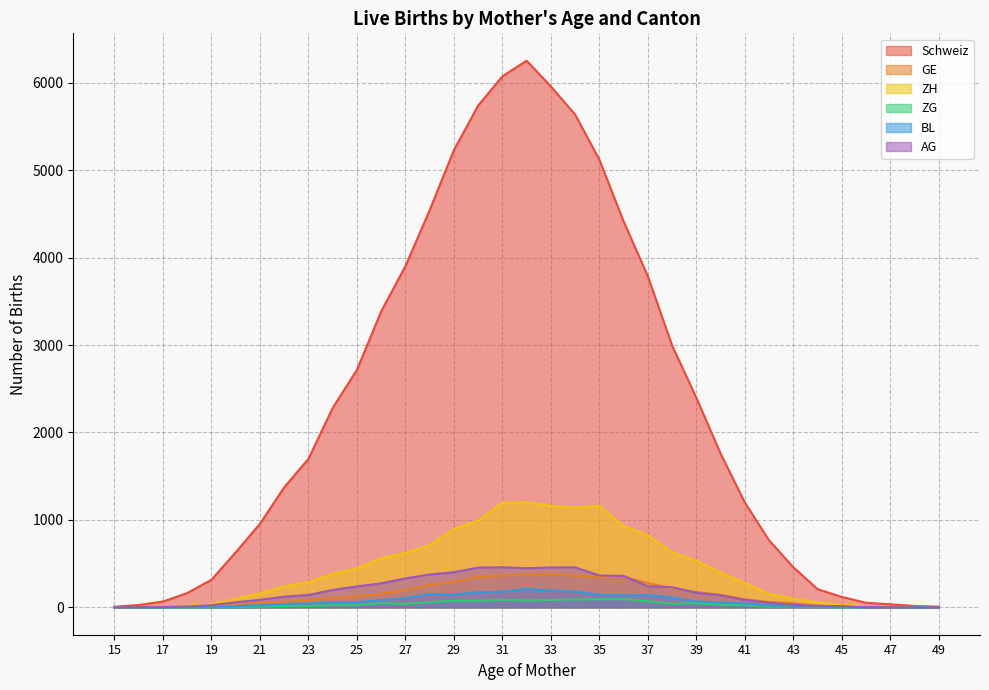

Reading left to right, what are all the values shown in this chart?

Schweiz: 7	27	67	164	316	630	956	1373	1698	2281	2716	3385	3902	4542	5228	5738	6072	6251	5956	5635	5119	4413	3785	2994	2396	1759	1199	766	460	208	120	53	35	17	8
GE: 0	5	7	12	22	34	58	63	79	104	128	155	197	258	293	348	365	375	381	361	346	346	279	219	176	143	94	62	48	20	13	10	3	2	0
ZH: 0	4	11	19	39	99	161	241	289	383	447	561	621	712	895	994	1193	1204	1160	1142	1162	930	824	631	532	398	279	157	99	59	25	12	4	7	2
ZG: 0	0	0	0	2	2	7	16	17	28	26	47	40	61	75	77	86	80	85	90	93	95	69	41	48	29	26	7	12	4	0	0	2	0	0
BL: 1	0	2	8	6	14	25	38	45	58	60	84	105	154	146	173	179	212	192	183	142	138	141	113	67	57	46	23	17	11	2	4	3	0	0
AG: 0	3	4	10	25	59	87	122	142	200	239	275	331	376	402	455	459	448	457	458	365	360	242	231	167	138	85	53	30	16	15	0	1	1	0